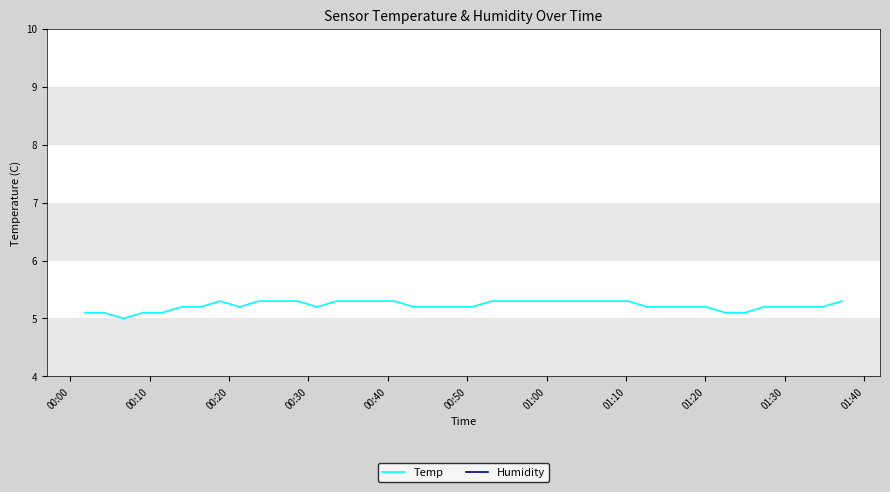

How many categories are shown in the chart?

40